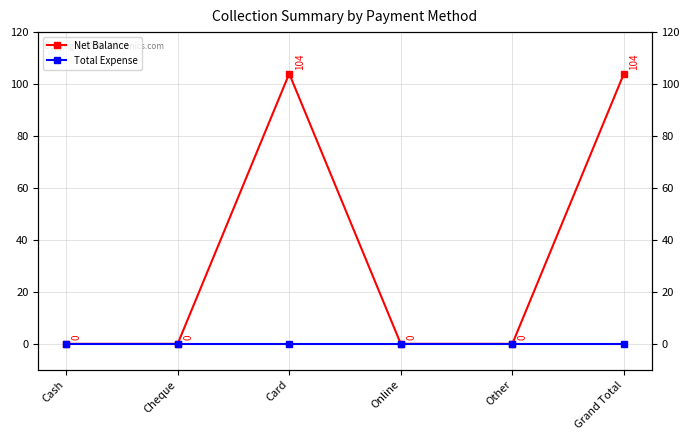

At how many categories does at least one series exceed 30?

2